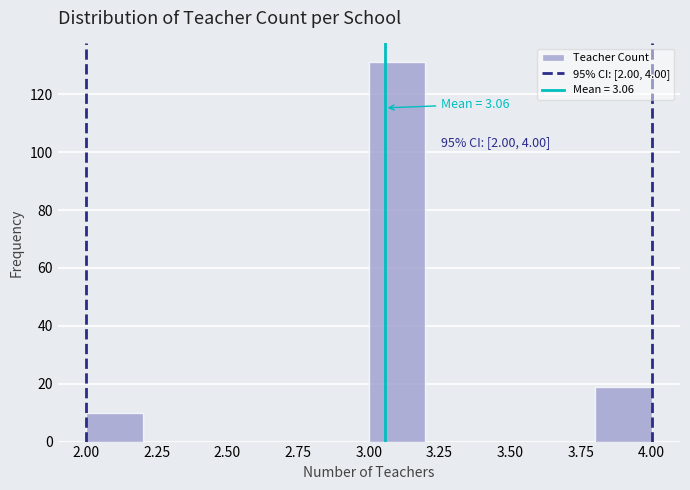

Which range on the x-axis has the tallest bar?

3.0 to 3.2